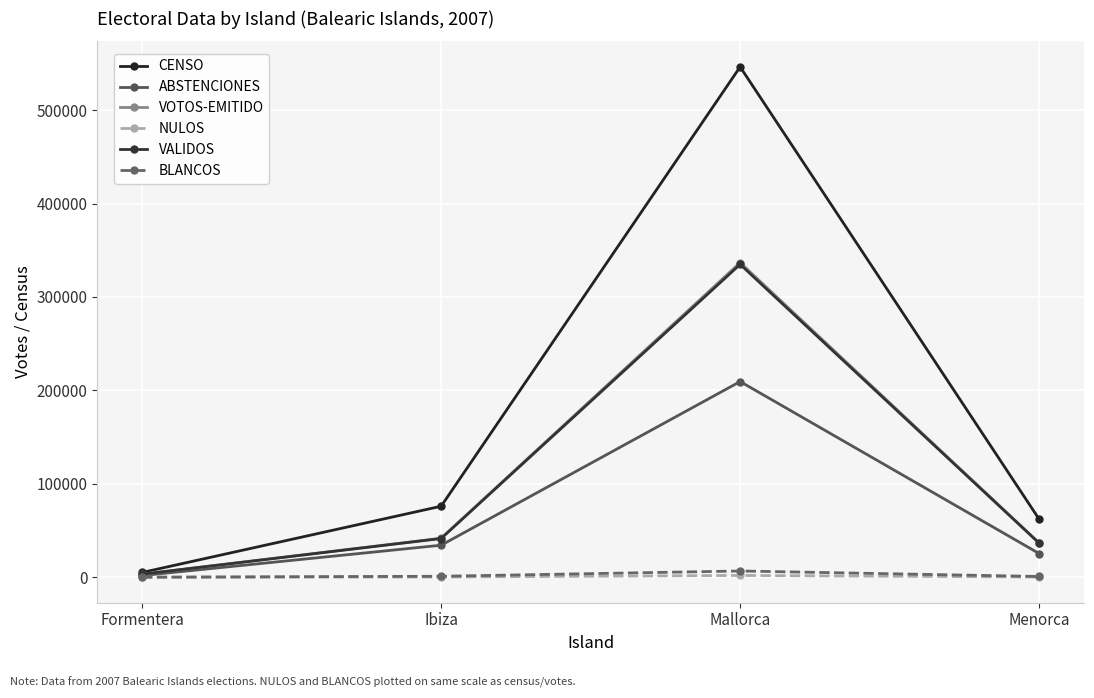

What are all the series names shown in the legend?

CENSO, ABSTENCIONES, VOTOS-EMITIDO, NULOS, VALIDOS, BLANCOS